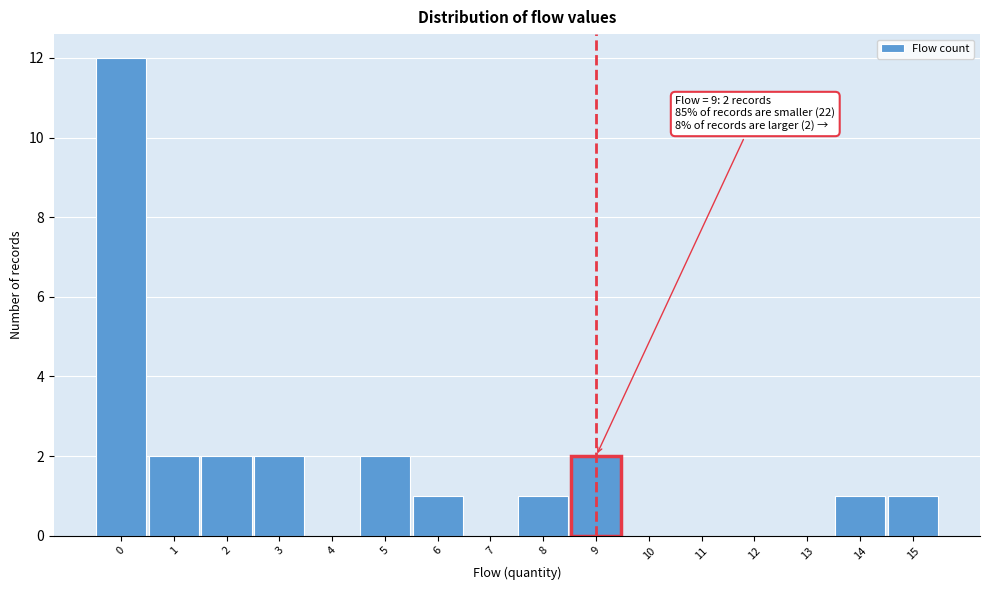

Which range on the x-axis has the tallest bar?

-0.5 to 0.5